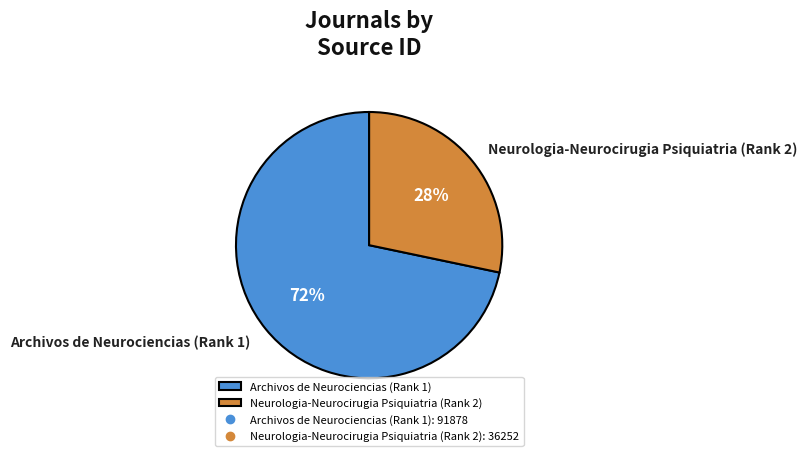

How many segments does this pie chart have?

2